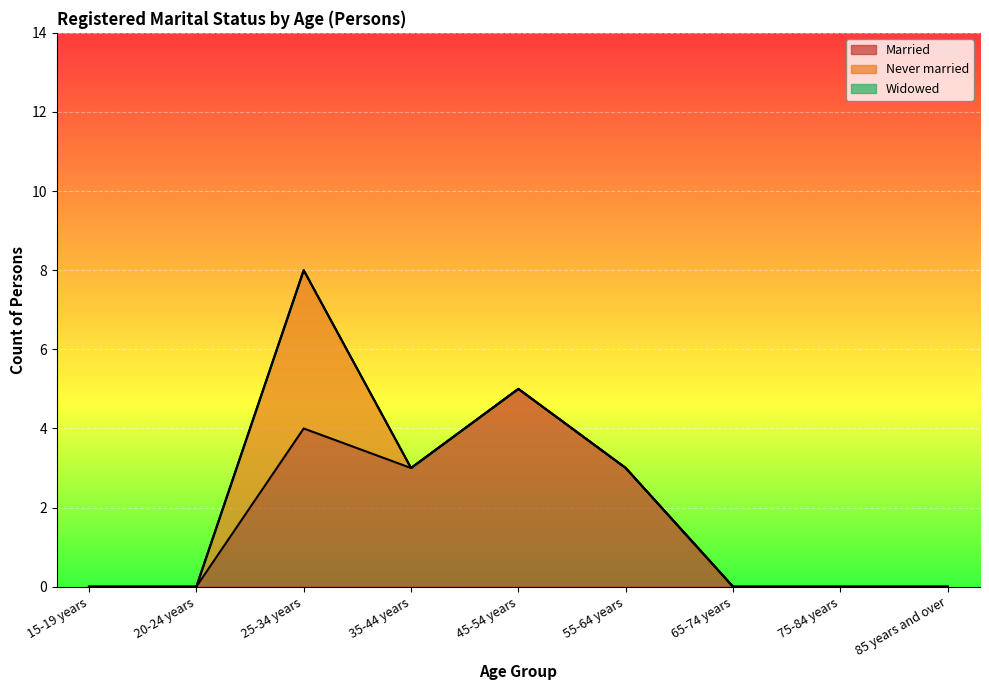

List the series in order of their peak value, lowest first.

Widowed, Never married, Married